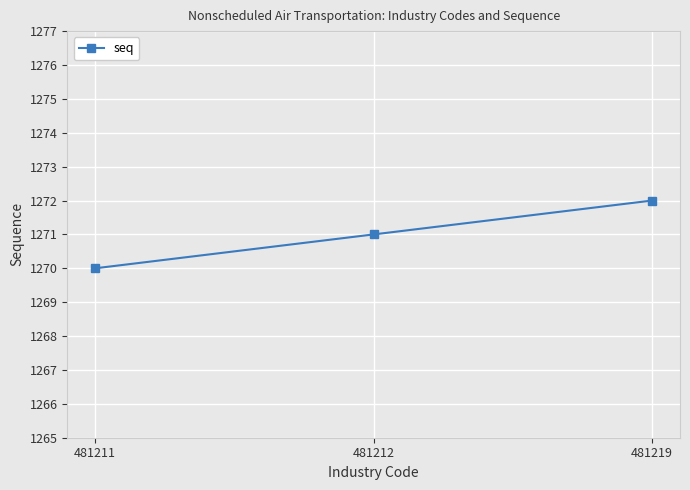

List the labels in order of value, smallest first.

481211, 481212, 481219